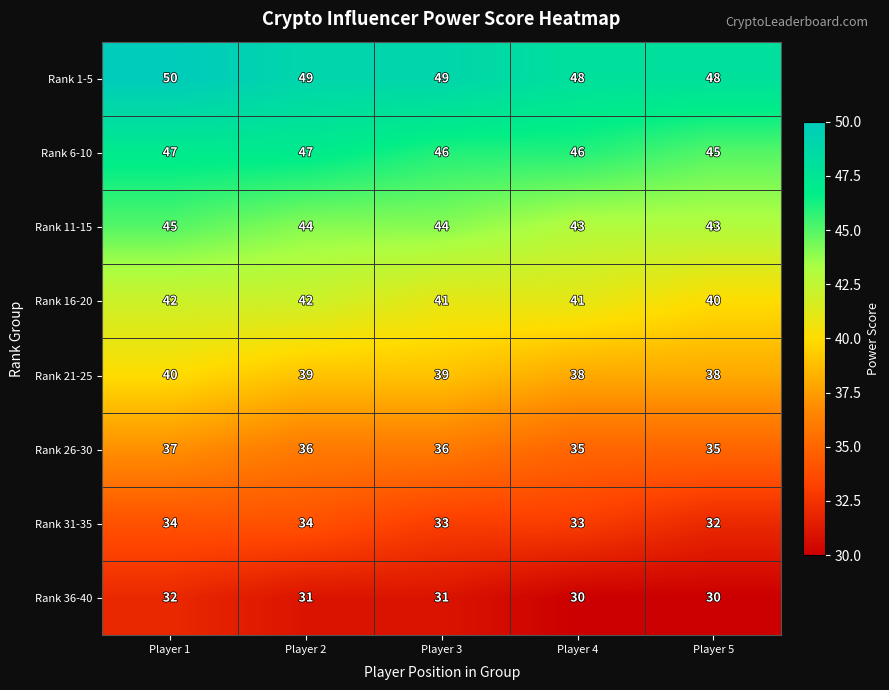

Which label corresponds to the largest value in the chart?

Player 1